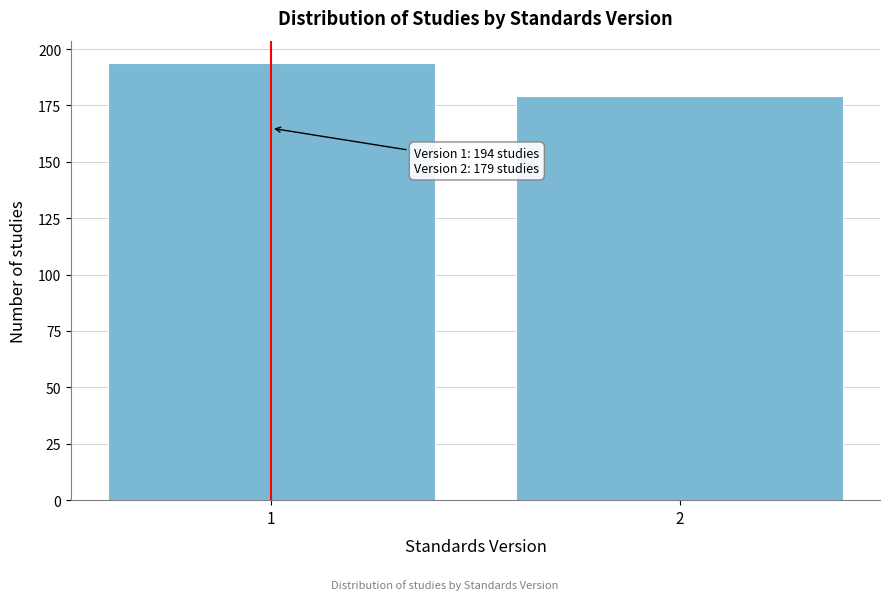

Reading right to left, what are all the values shown in this chart?

2=179	1=194